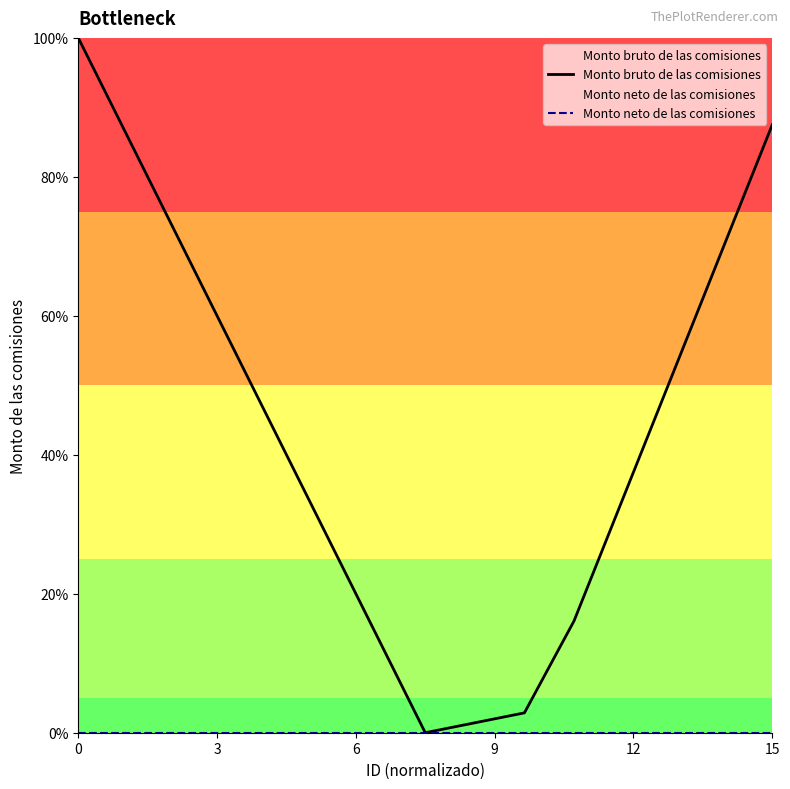

Count the number of categories in the chart.

15